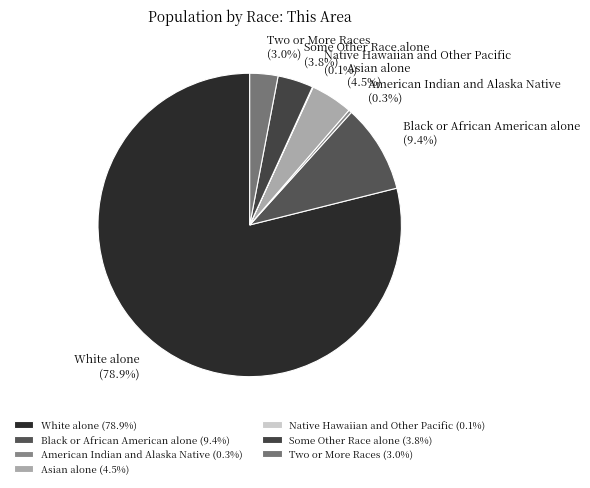

What percentage is NOT represented by American Indian and Alaska Native (0.3%)?

99.7%